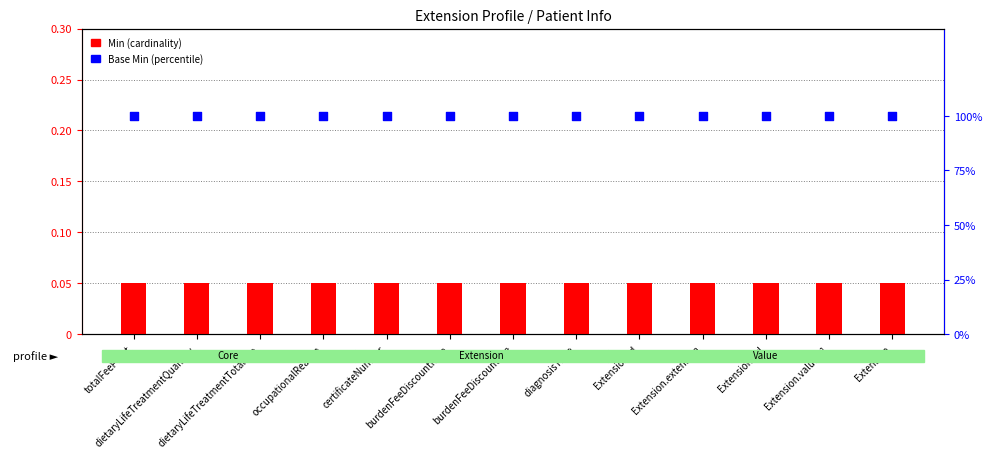

Which series has the largest total across all categories?

Base Min (percentile rank)